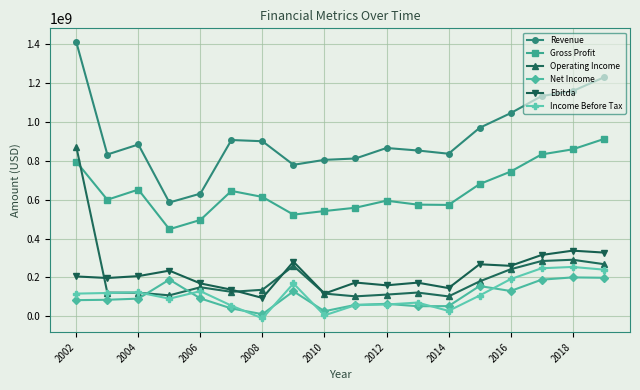

Does the chart display data point markers on the line(s)?

Yes